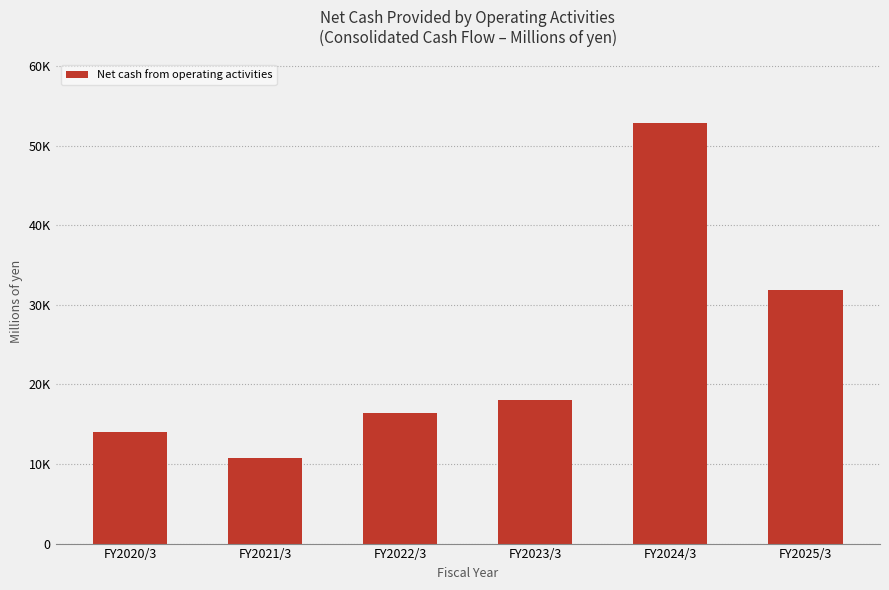

What is the ratio of the value at FY2023/3 to the value at FY2020/3?

1.3